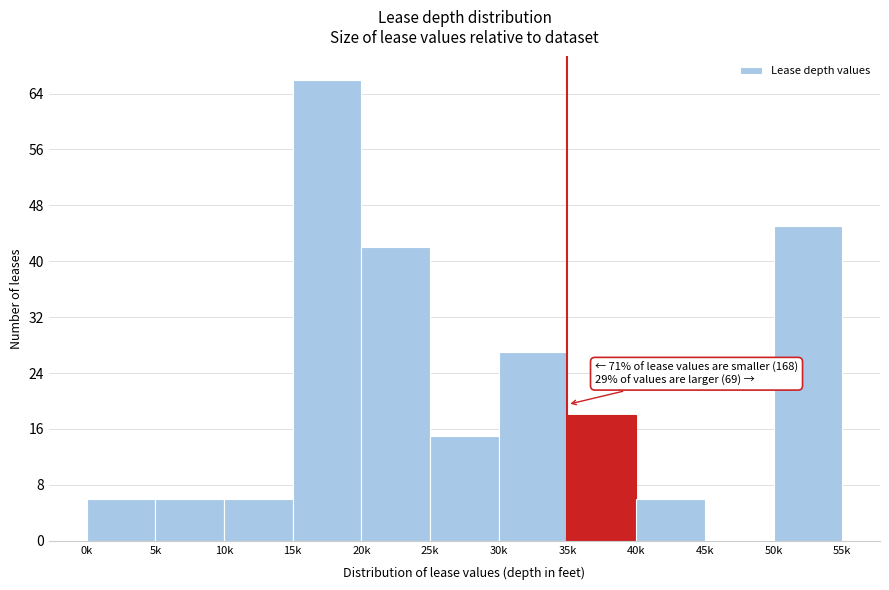

Reading left to right, what are all the values shown in this chart?

0k=6	5k=6	10k=6	15k=66	20k=42	25k=15	30k=27	35k=18	40k=6	45k=0	50k=45